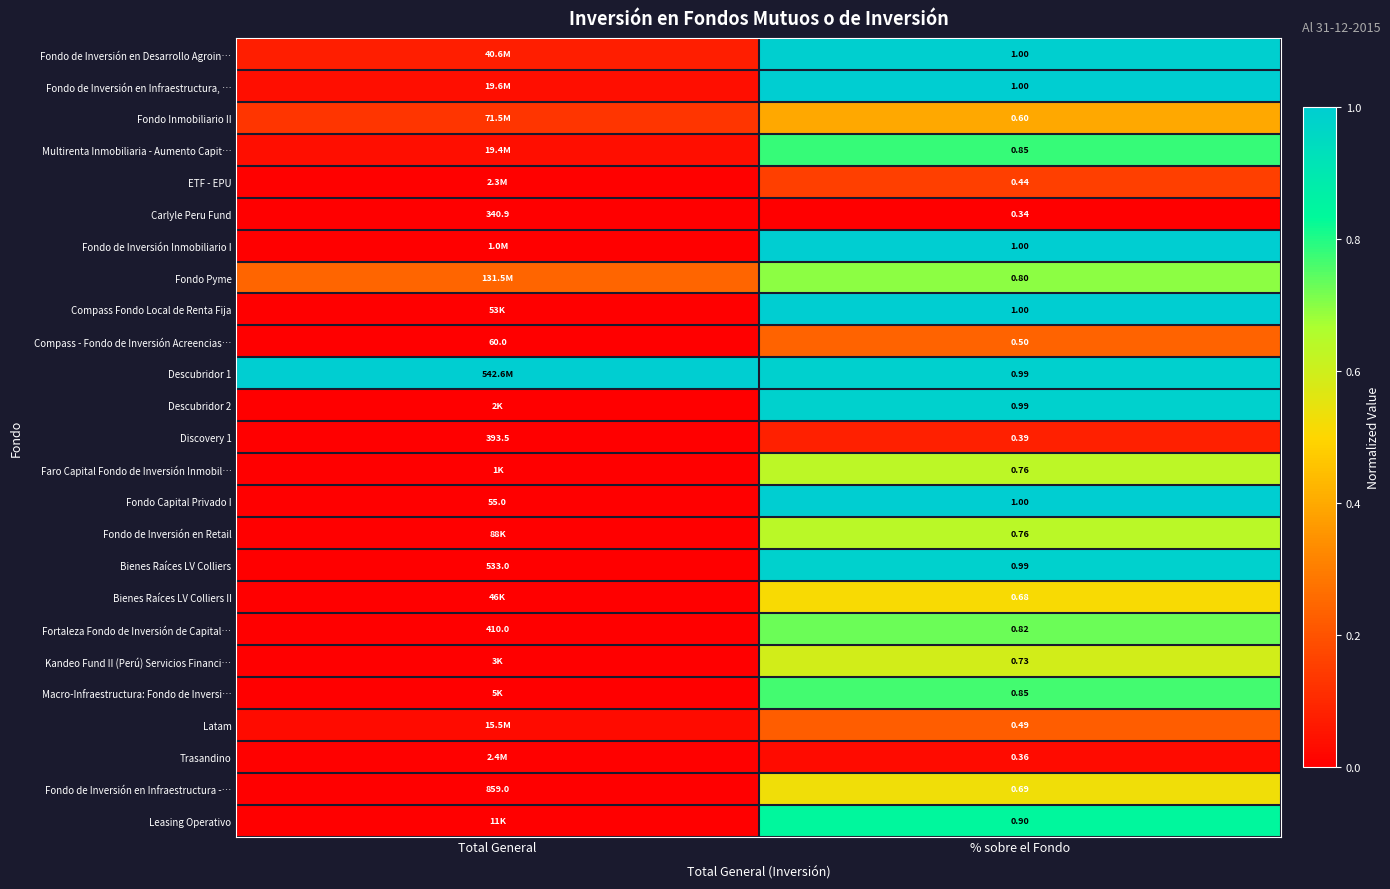

Where is Fondo de Inversión en Infraestructura -… nearest to the value 429?

% sobre el Fondo